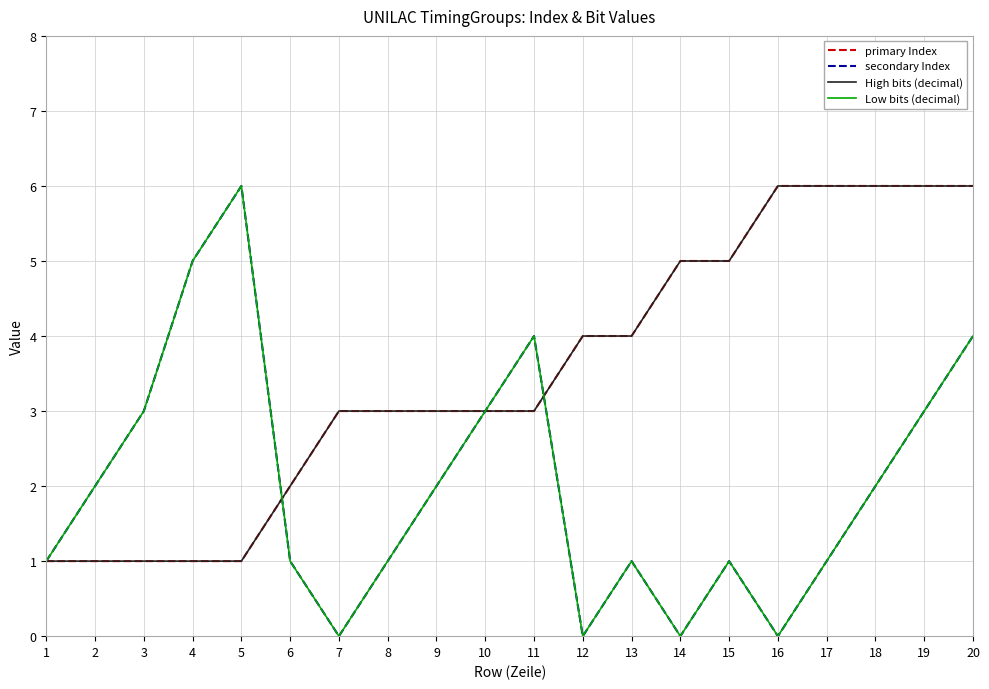

At 13, list the series in order from largest to smallest.

primary Index, High bits (decimal), secondary Index, Low bits (decimal)